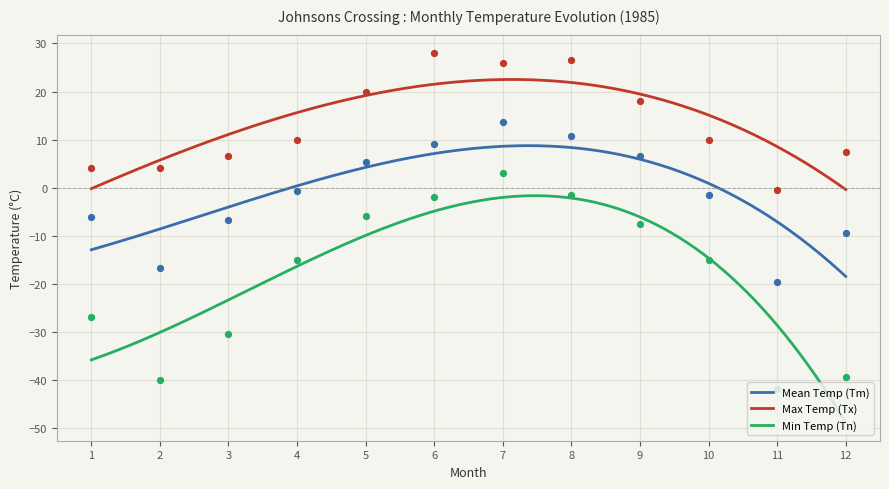

Which series has the widest spread of Y values?

Tn